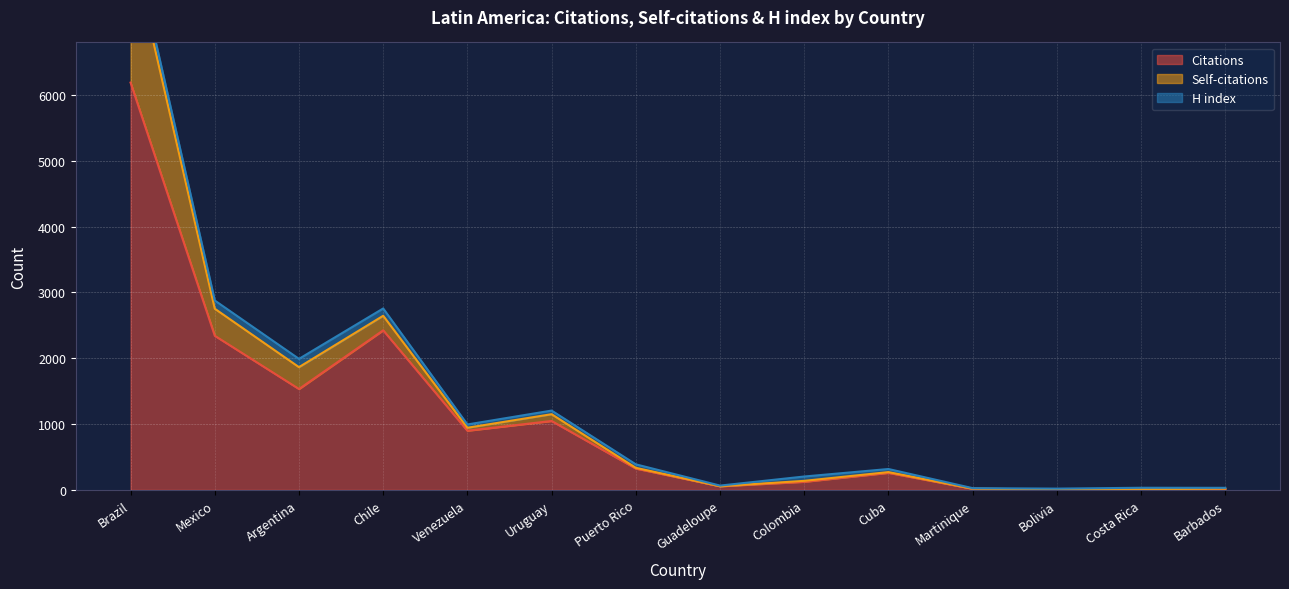

True or false: Citations has a value of 216 at Venezuela.

False